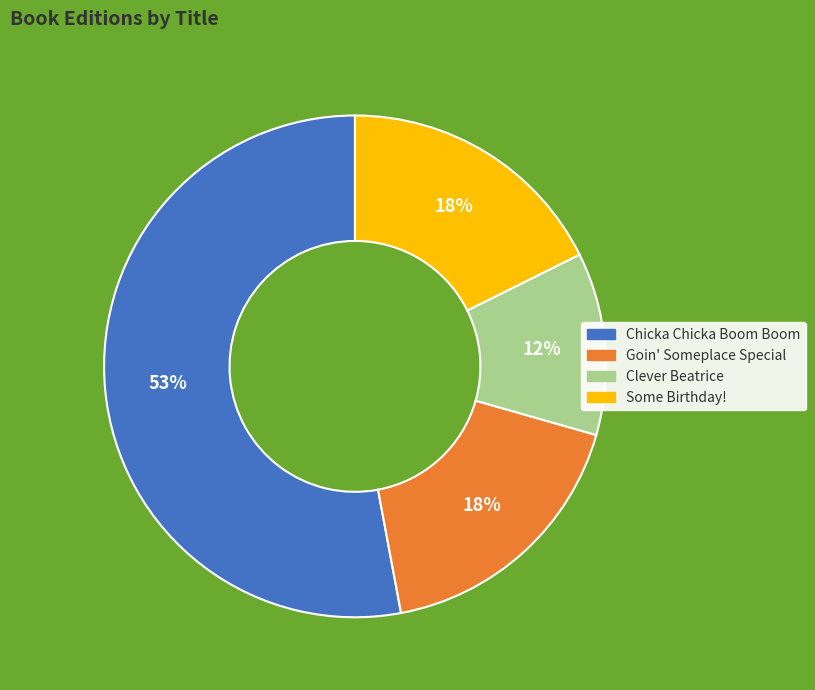

Is it true that Clever Beatrice is 3% of the pie?

False